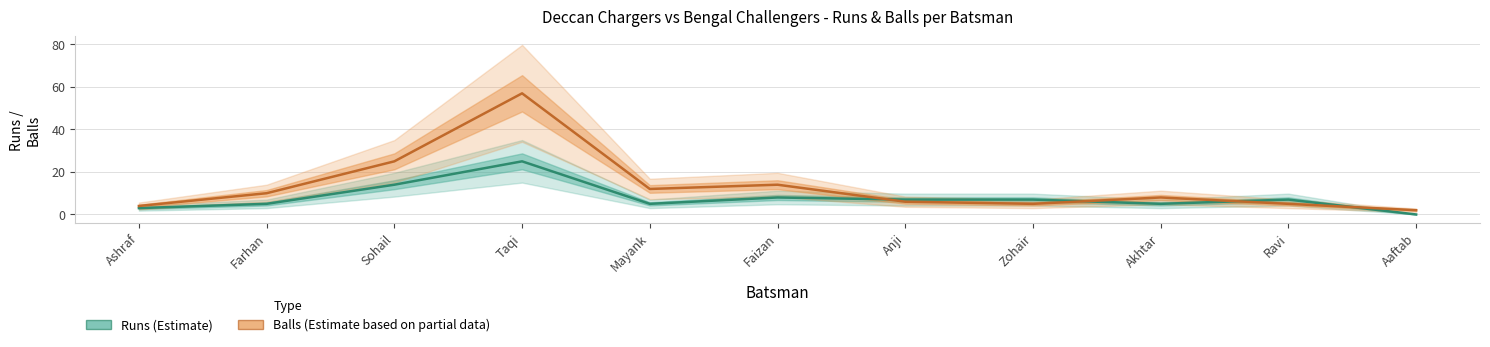

Which has a higher value, Faizan or Ravi?

Faizan